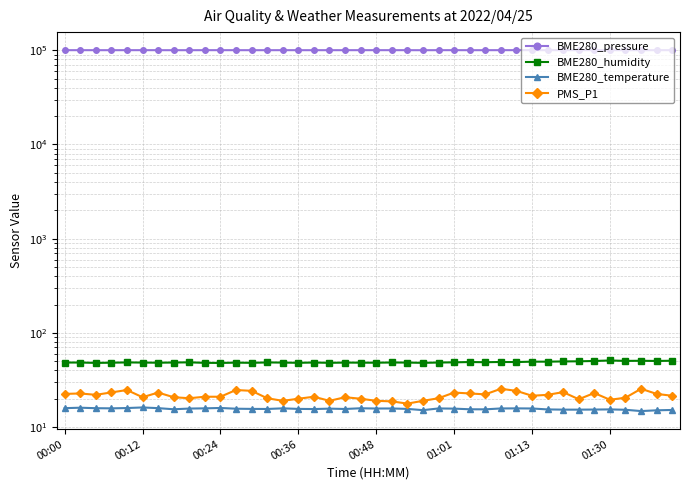

True or false: BME280_temperature and BME280_pressure intersect in this chart.

False